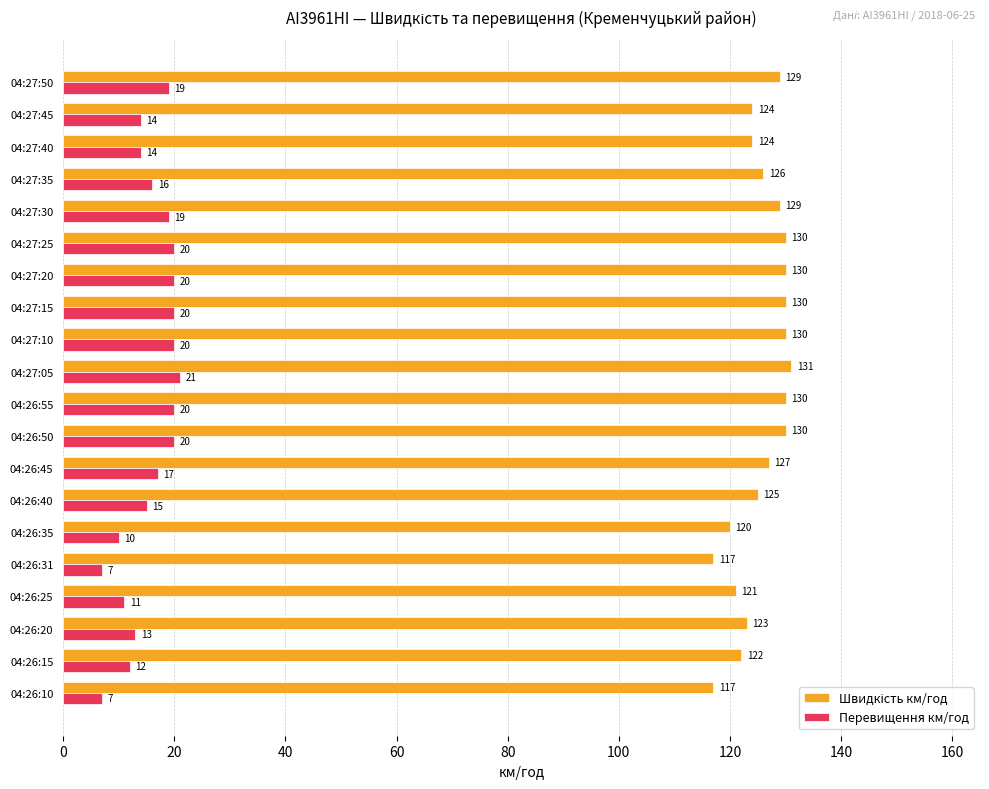

What value does the Перевищення км/год series have at 04:26:10, to the nearest 5?

5